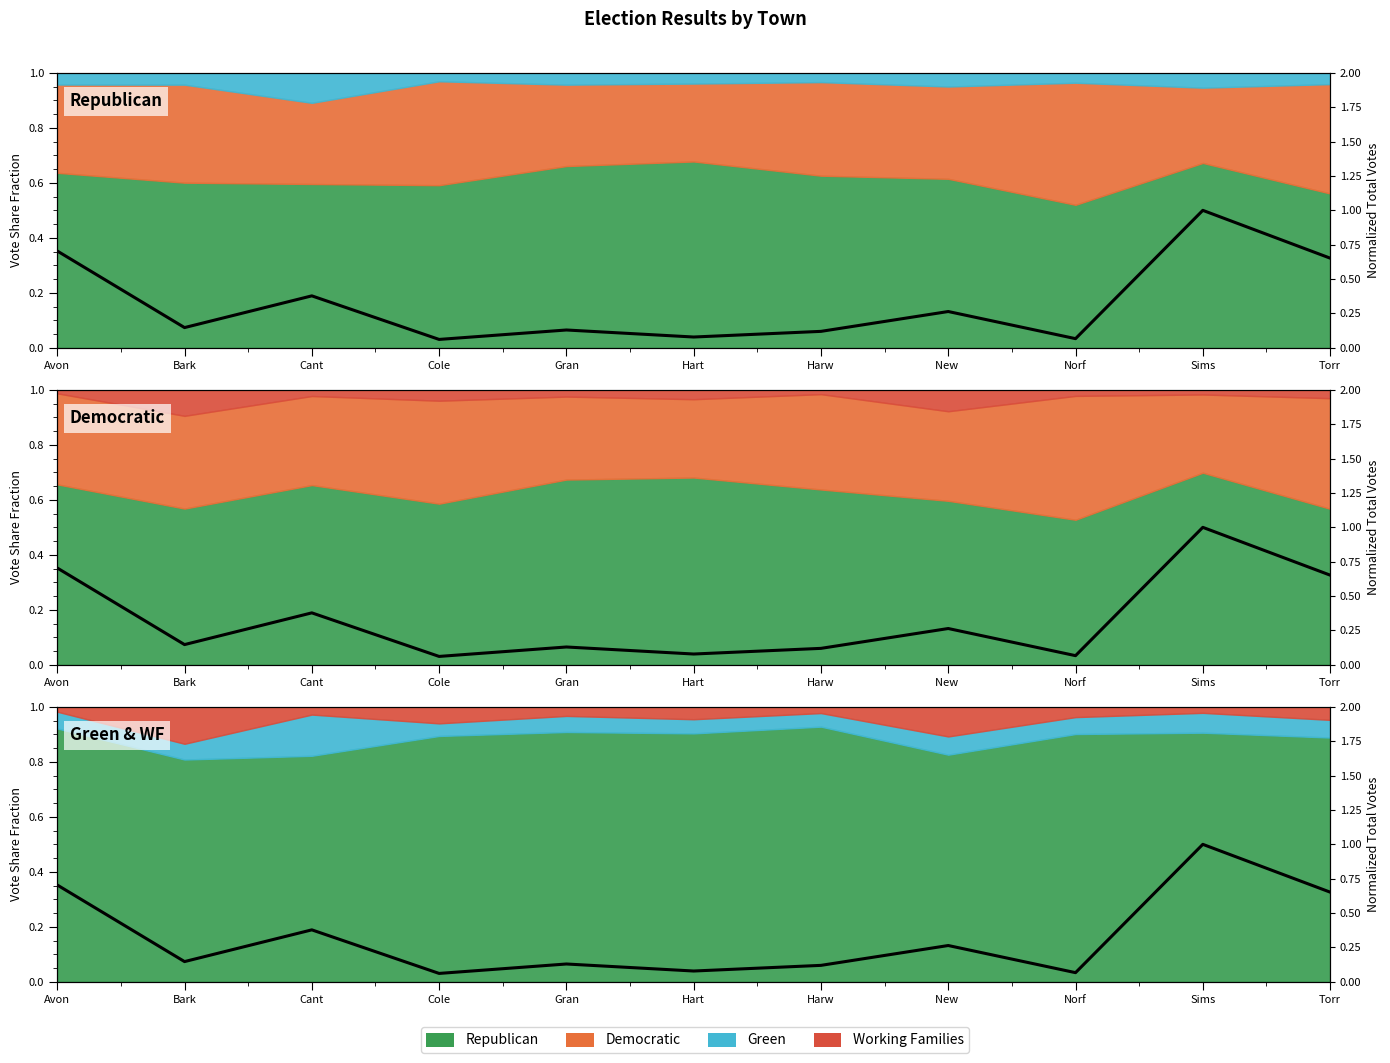

Read the value at Torr.

0.7